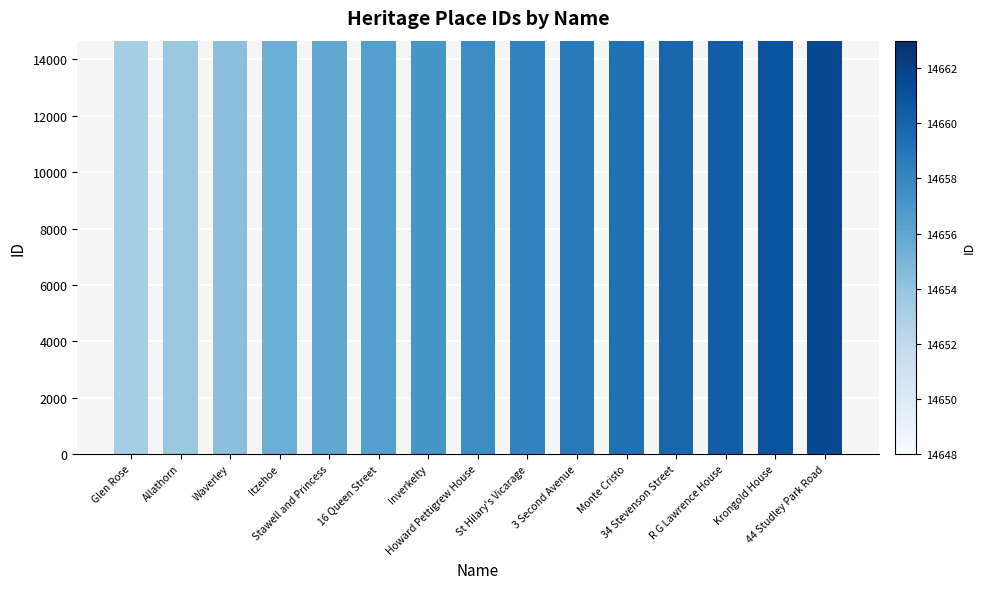

What is the average value?

14656